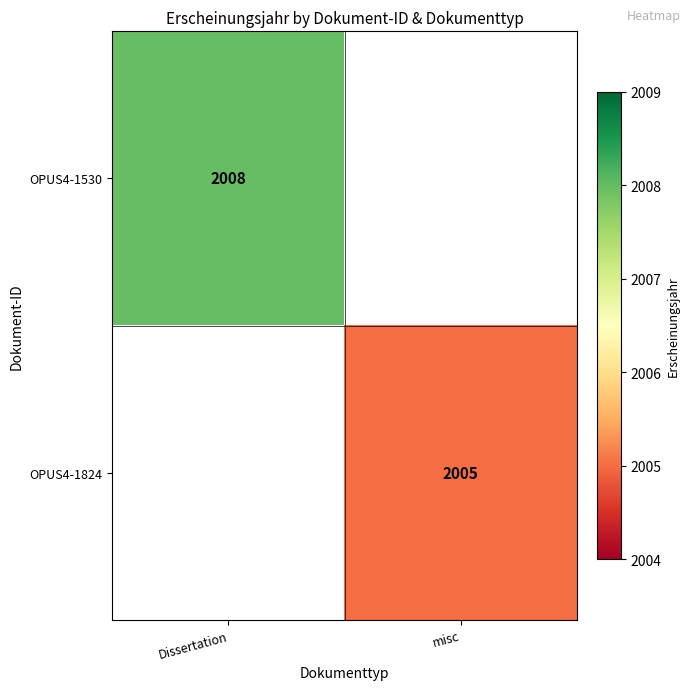

The value of OPUS4-1530 at Dissertation is 2008. True or false?

True